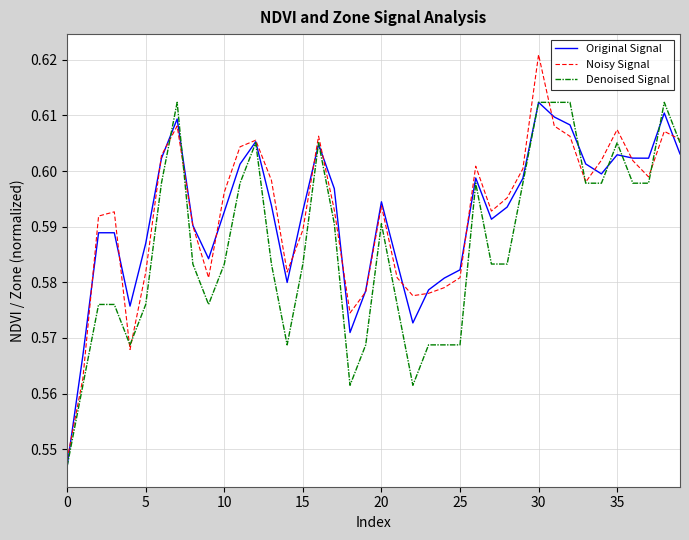

Which series has the largest range (max minus min)?

Noisy Signal